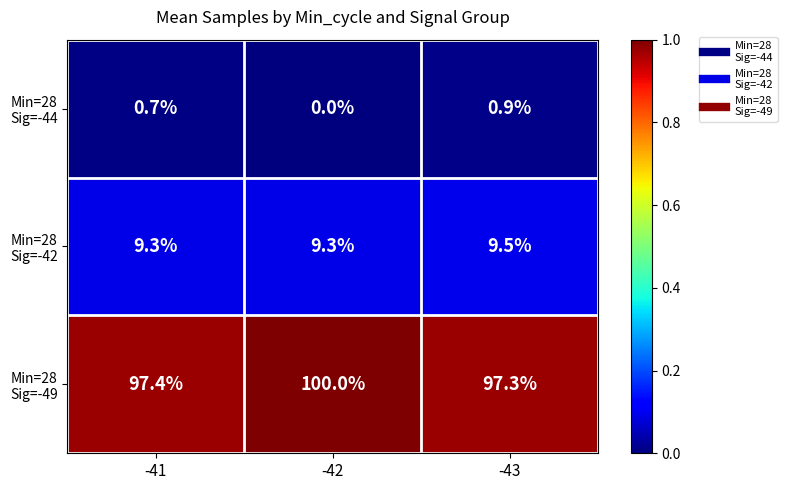

What is the spread (max minus min) of values at -43?

96.4